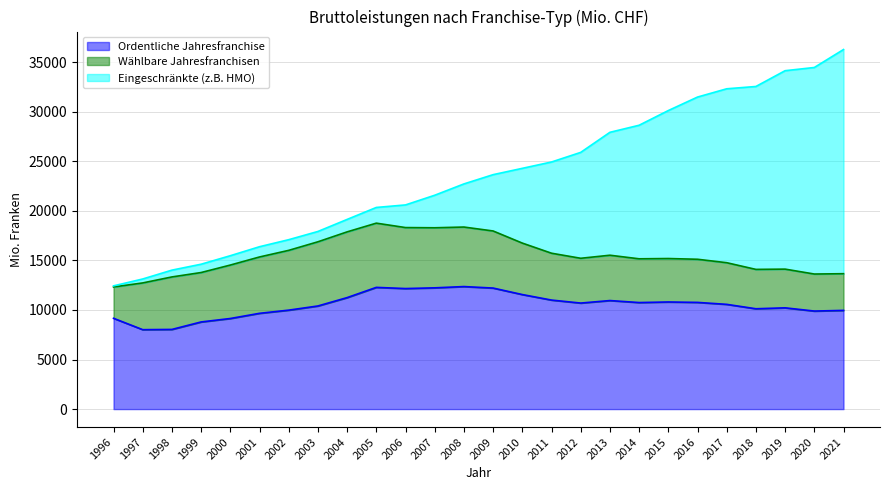

How many values in the Eingeschränkte (z.B. HMO) series exceed 5681?

13